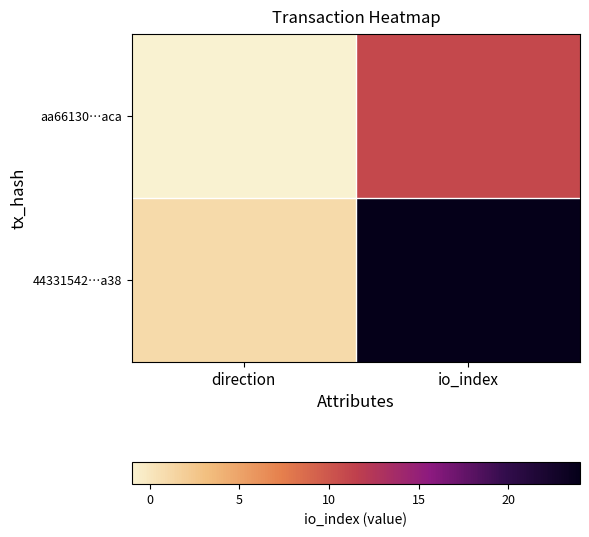

Which series has the largest total across all categories?

44331542…a38